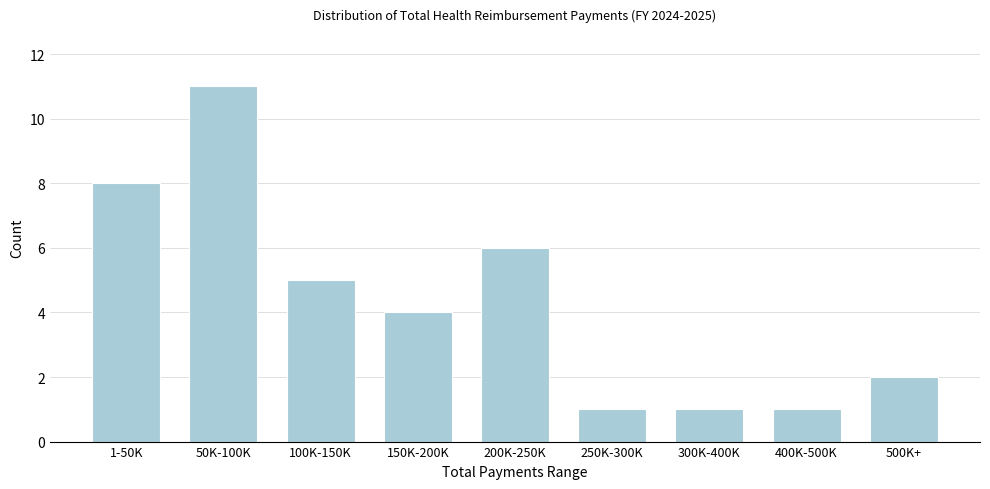

Reading left to right, extract all data points from this chart.

8	11	5	4	6	1	1	1	2